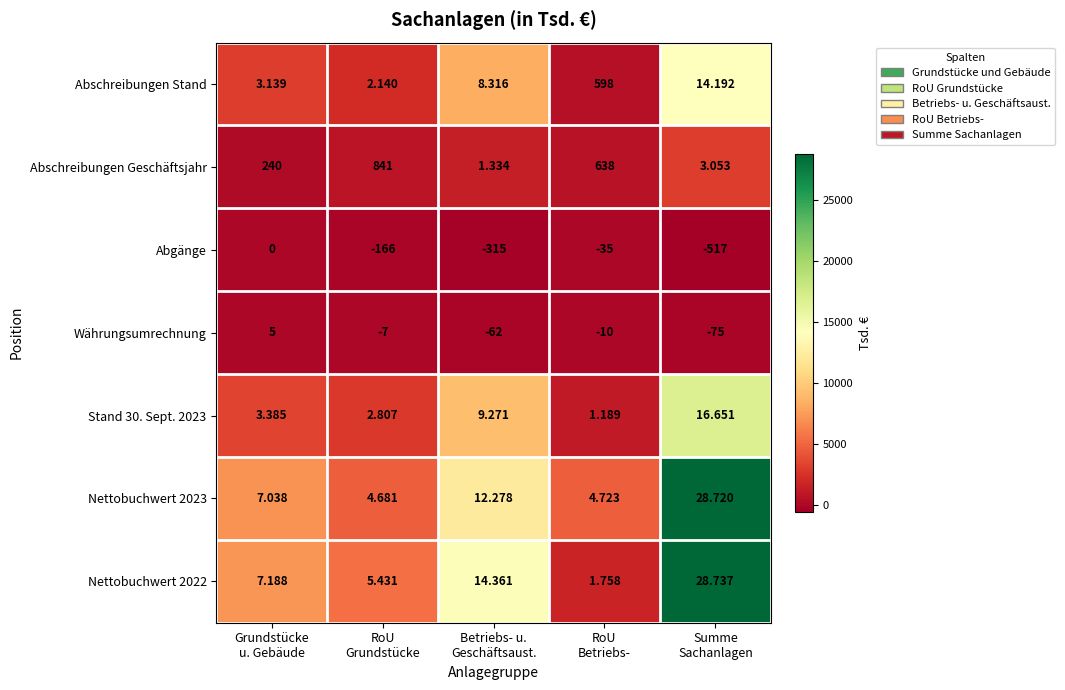

What is the greatest value displayed?

28737